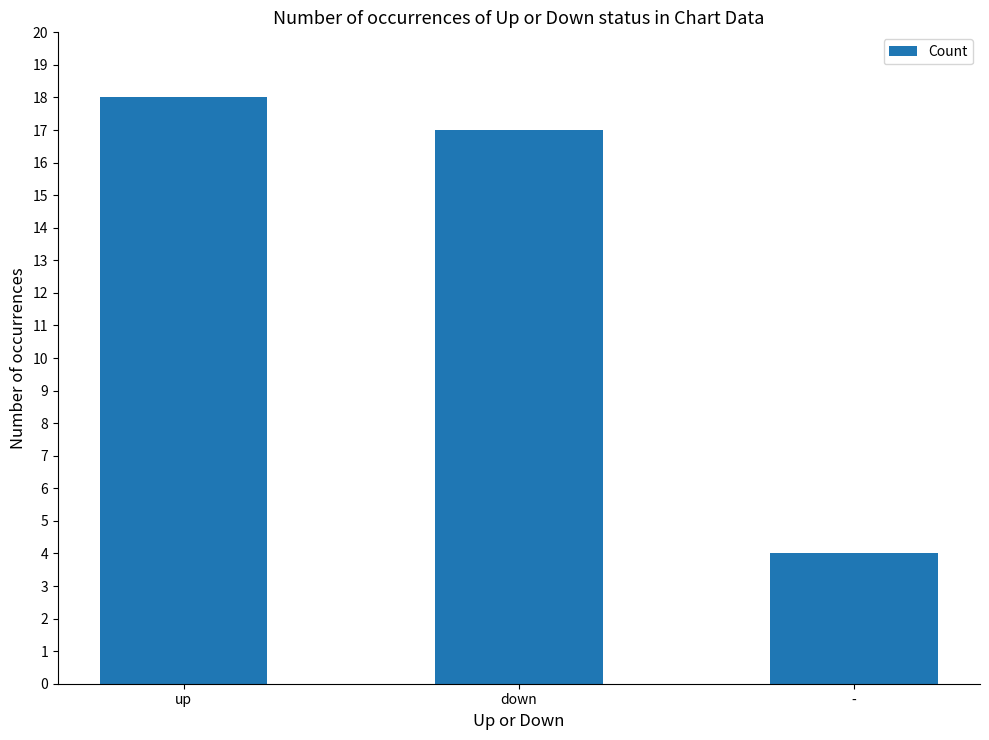

What is the value of the 3rd bar from the left?

4